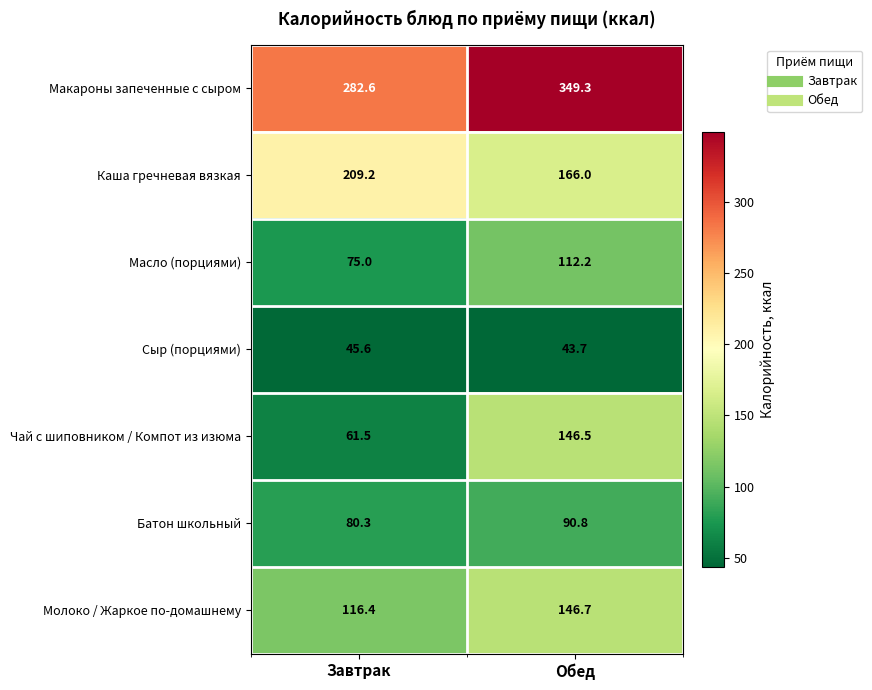

At which category does the chart reach its minimum across all series?

Обед